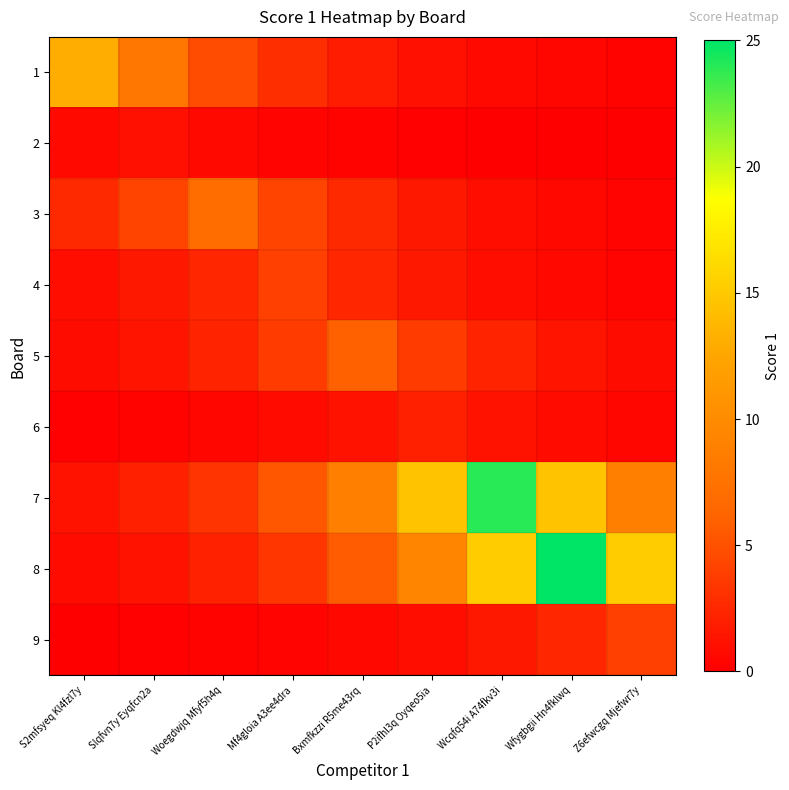

What is the greatest value displayed?

25.0